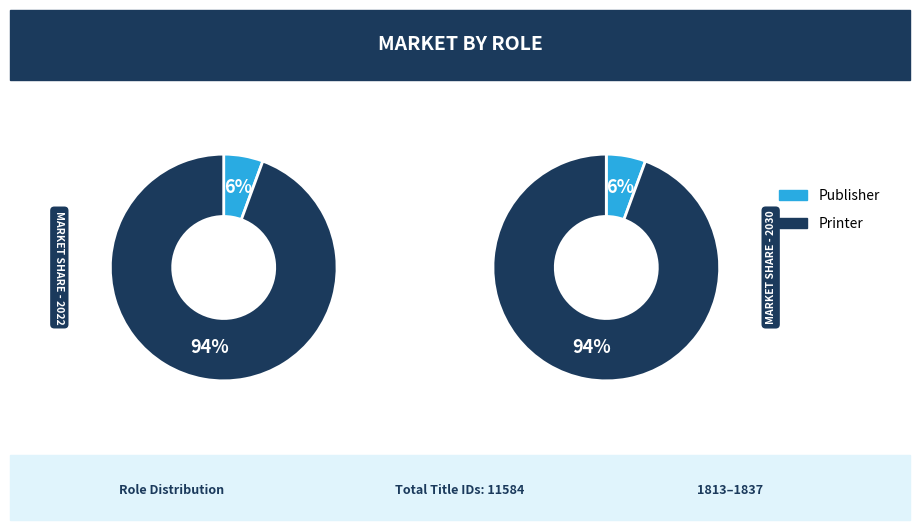

How much of the chart is everything except Publisher?

94.4%